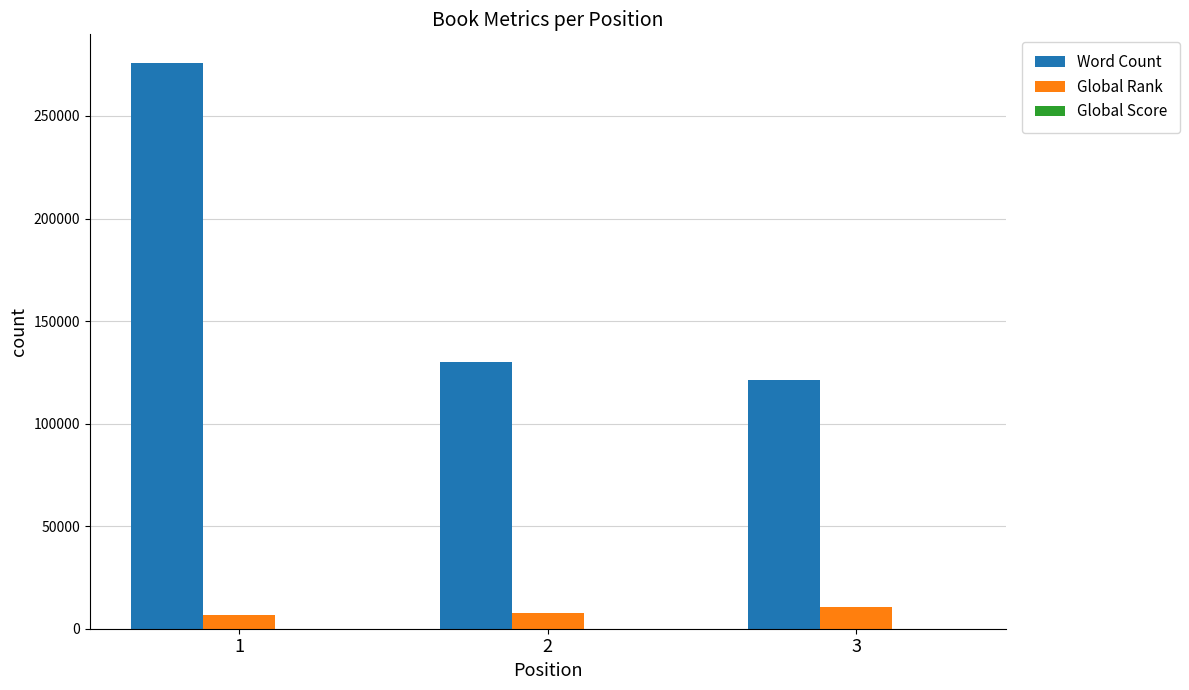

True or false: Word Count has a value of 121500 at 3.

True